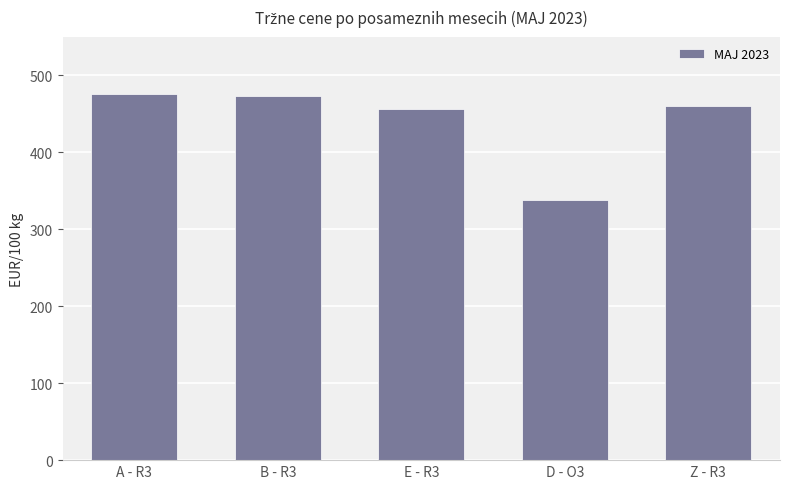

What is the label of the 2nd bar from the right?

D - O3